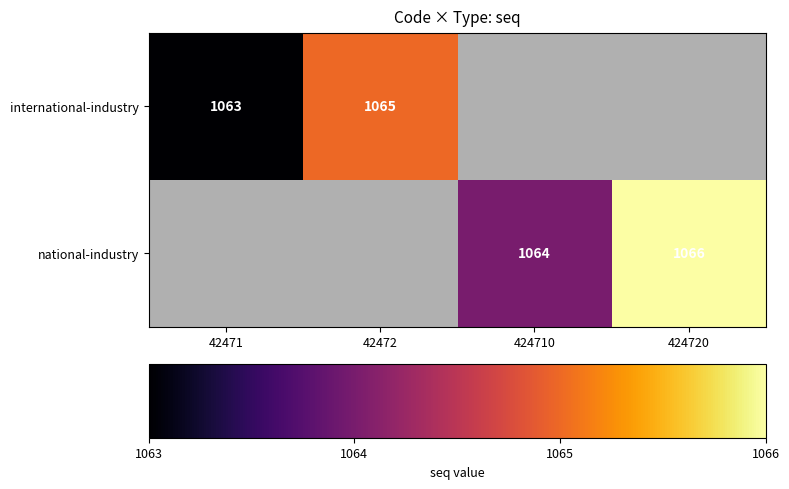

Is it true that international-industry equals 1575 at 42471?

False